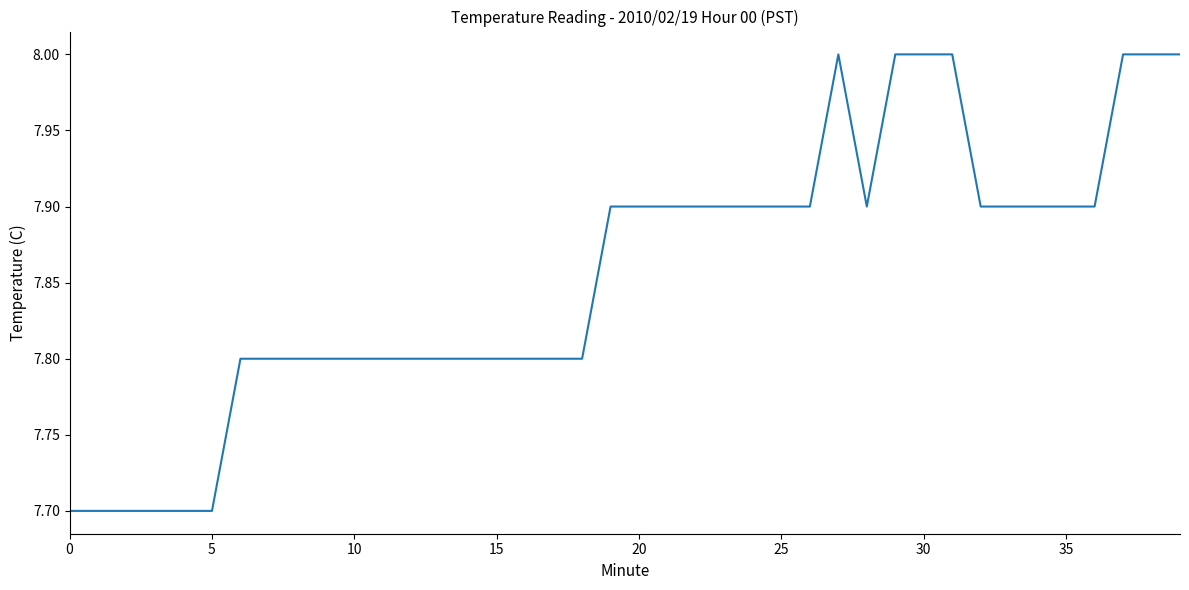

What is the maximum value shown in the chart?

8.0